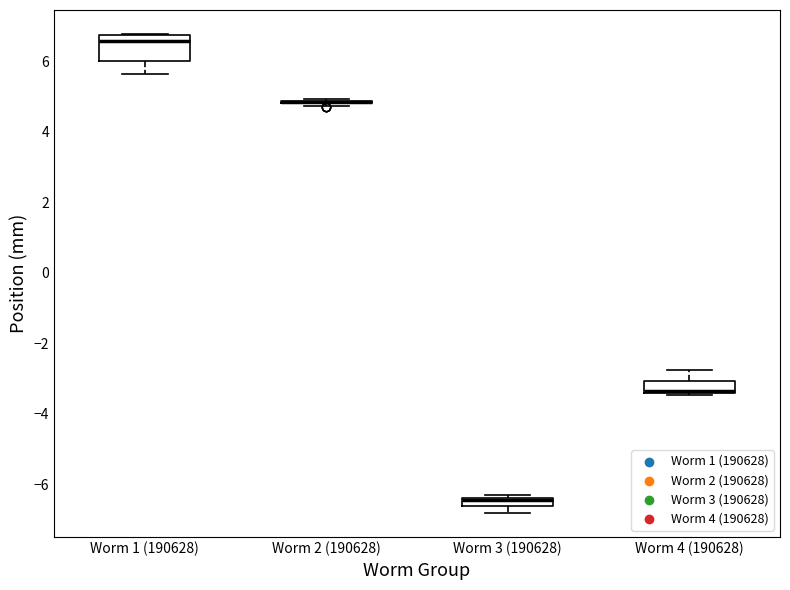

Where does the lower whisker of the box for Worm 1 (190628) end on the y-axis? The values are not printed on the chart, so give them approximately, as read against the axis.

5.6